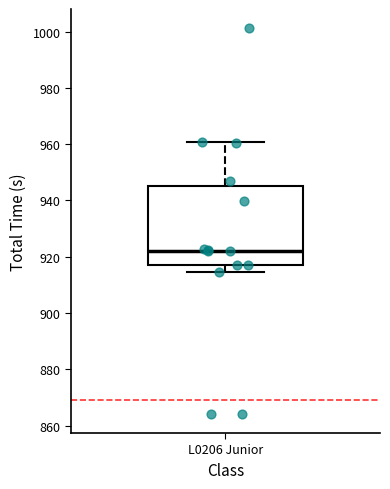

Read this box plot against the y-axis: the position of the median line, the range covered by the box, and the ends of both whiskers. The values are not printed on the chart, so give them approximately, as read against the axis.

median 922, box 916 to 946, whiskers 914 to 960